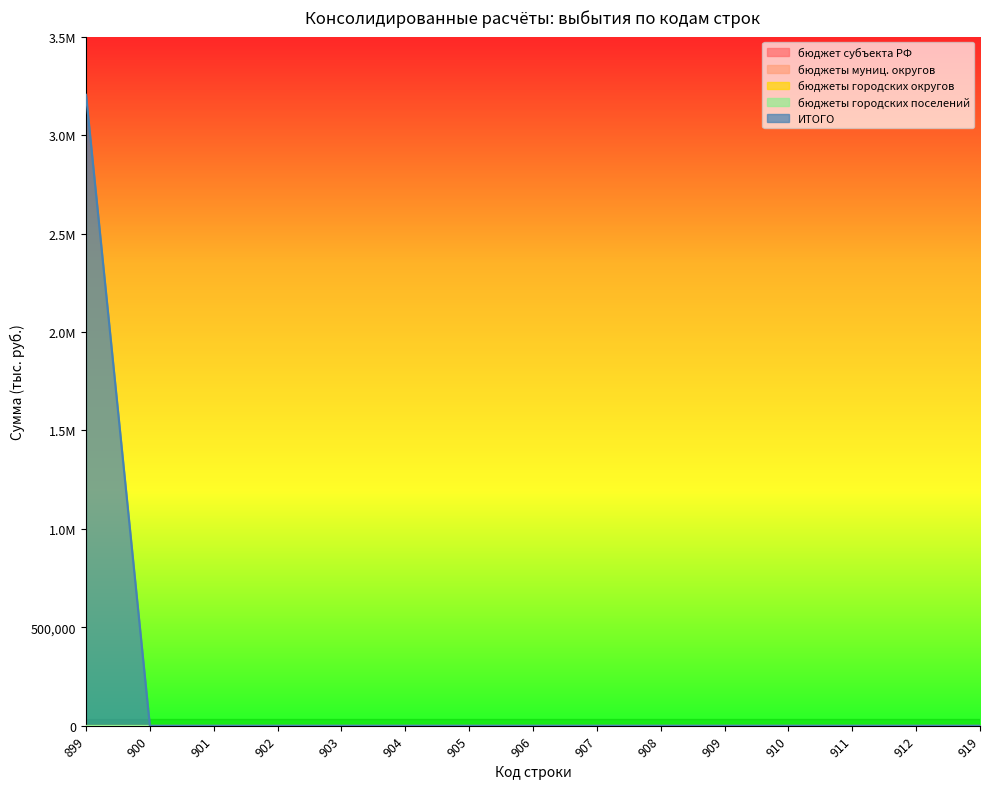

Which category has the lowest value across all series?

899